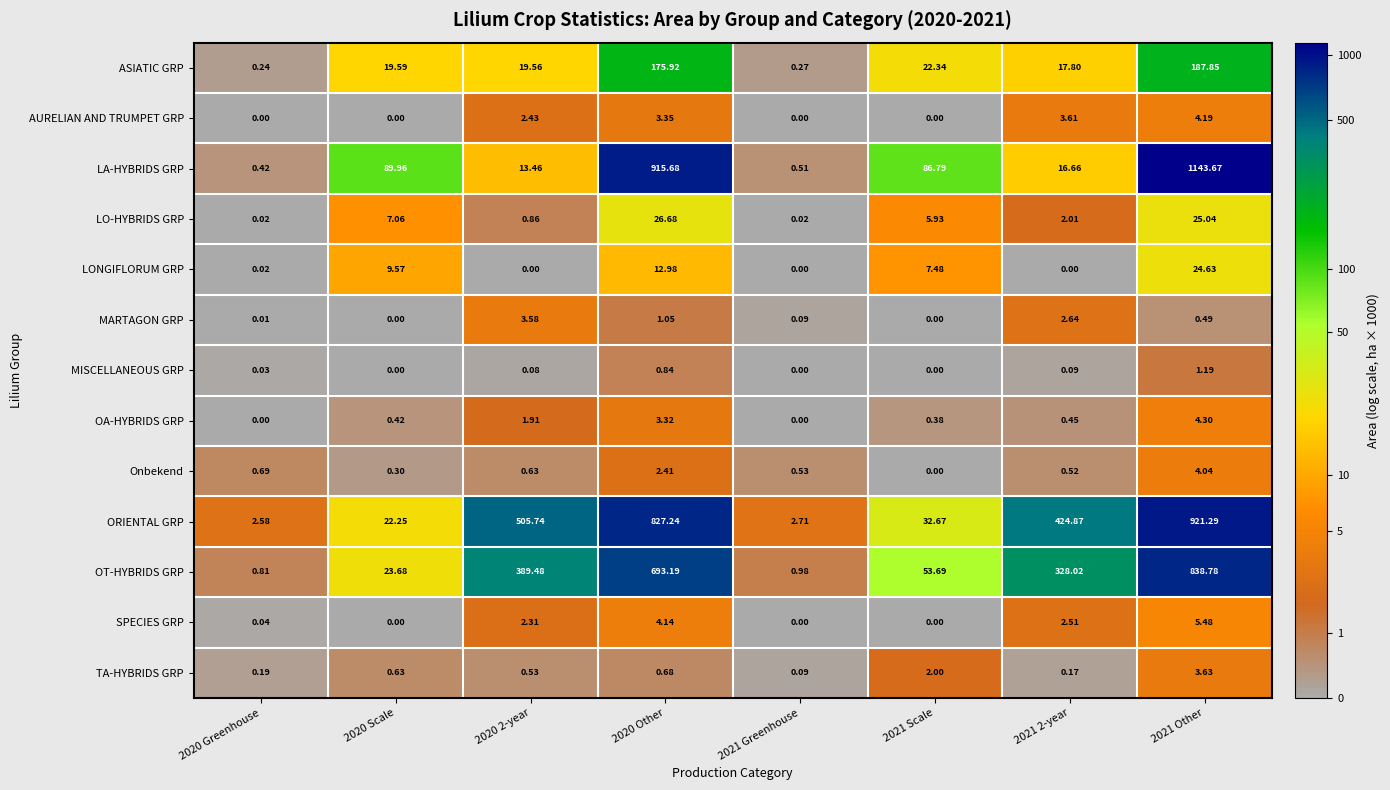

Rank the series by their maximum value, from highest to lowest.

LA-HYBRIDS GRP, ORIENTAL GRP, OT-HYBRIDS GRP, ASIATIC GRP, LO-HYBRIDS GRP, LONGIFLORUM GRP, SPECIES GRP, OA-HYBRIDS GRP, AURELIAN AND TRUMPET GRP, Onbekend, TA-HYBRIDS GRP, MARTAGON GRP, MISCELLANEOUS GRP